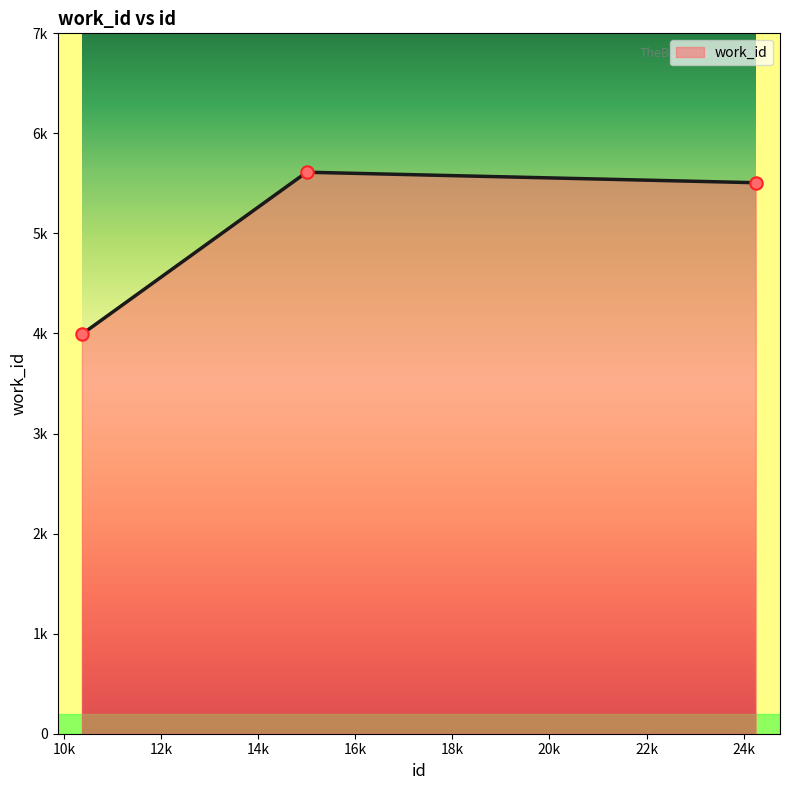

Which has a higher value, 10367 or 14997?

14997